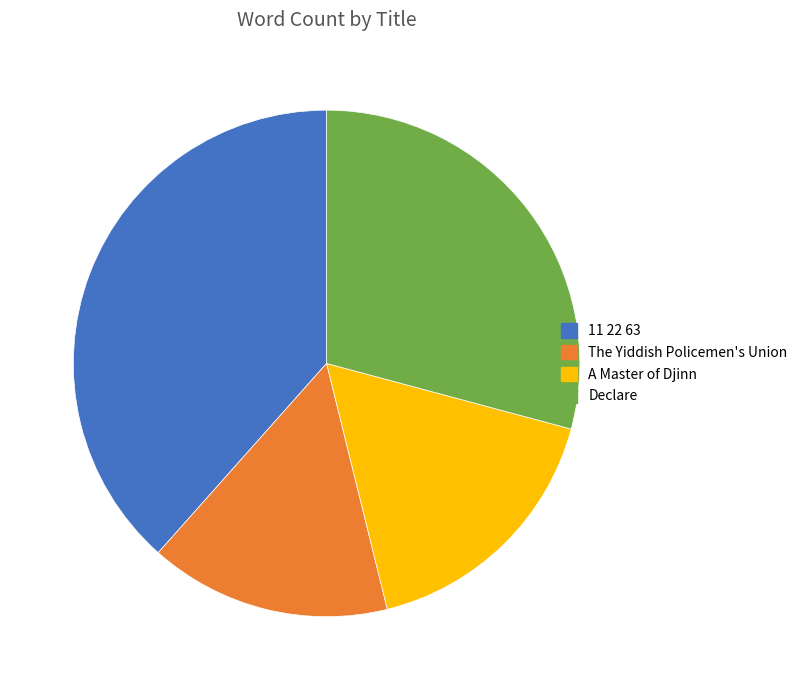

Between The Yiddish Policemen's Union and Declare, which is larger?

Declare